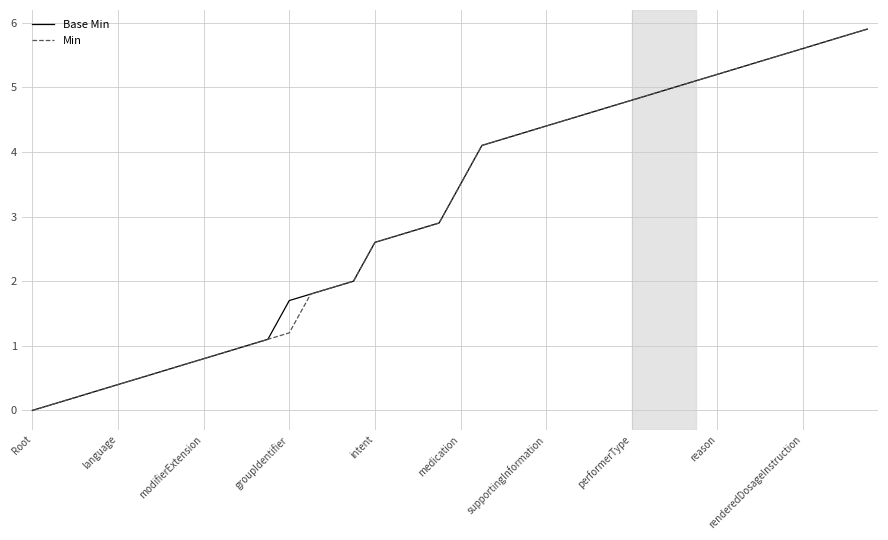

What is the highest value of the Min series?

5.9